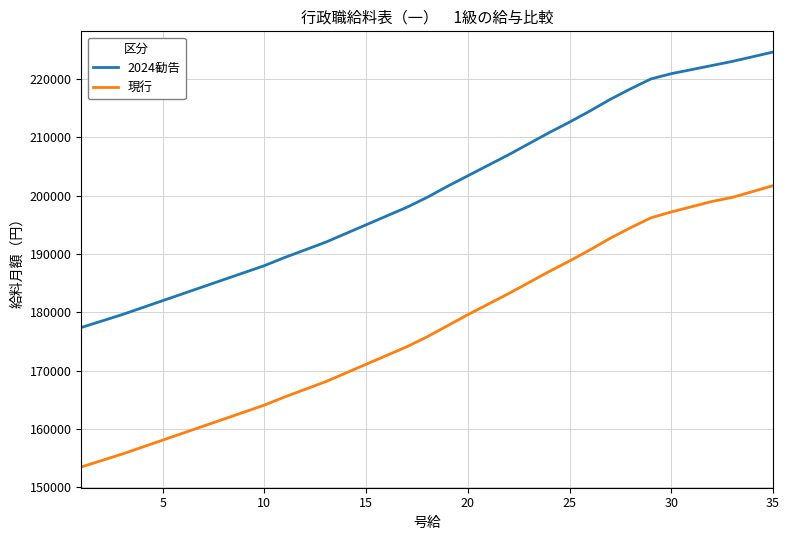

Which series has the widest spread of values?

現行